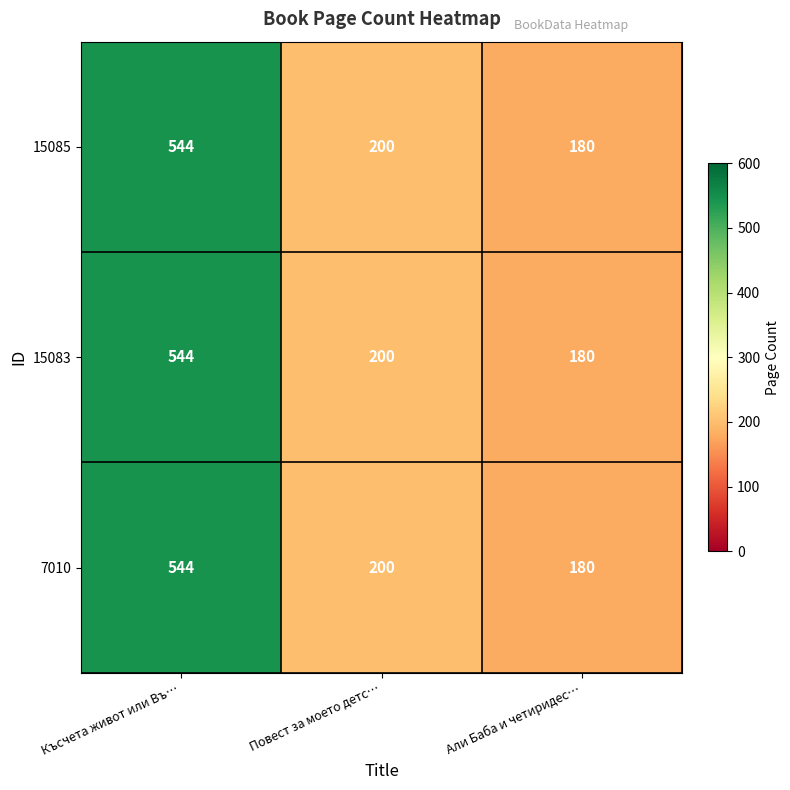

What is the minimum value shown in the chart?

180